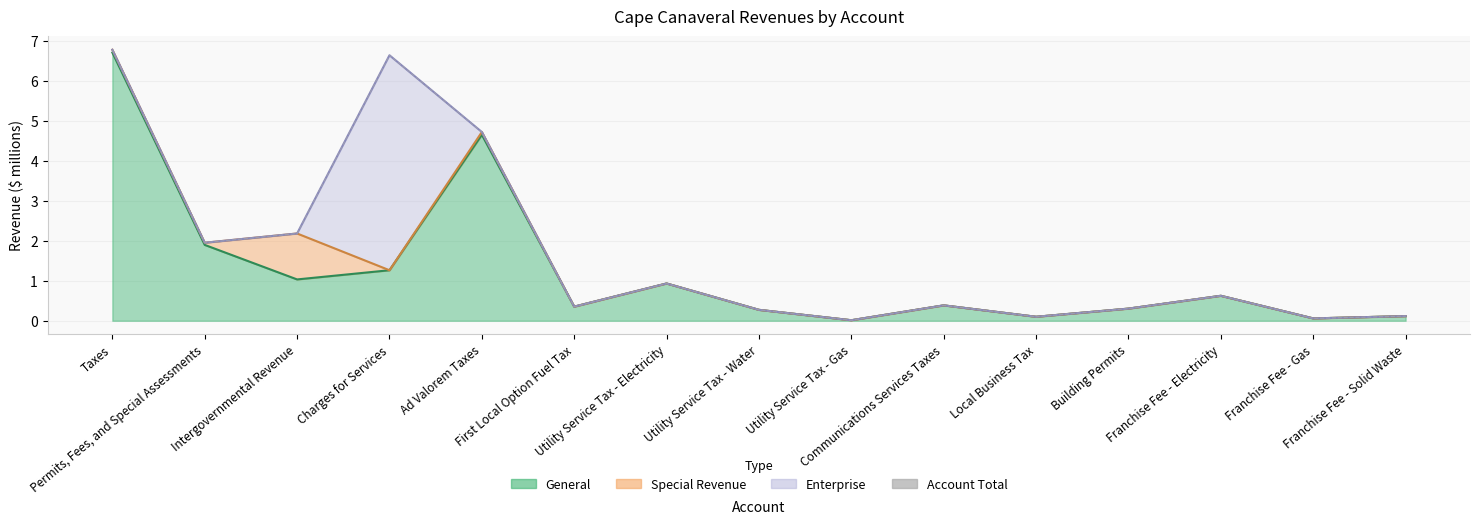

What is the sum of the values at Ad Valorem Taxes and Franchise Fee - Solid Waste?

4.8